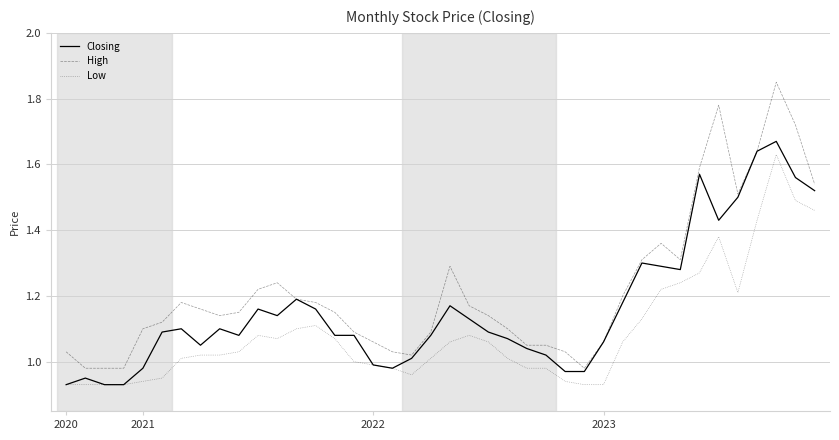

Which series has the largest total across all categories?

High